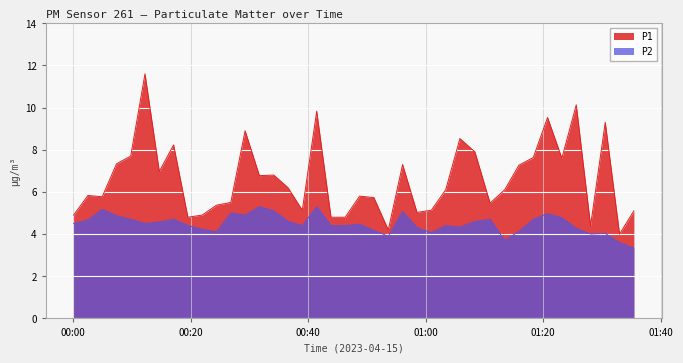

List the series in order of their overall mean, highest first.

P1, P2